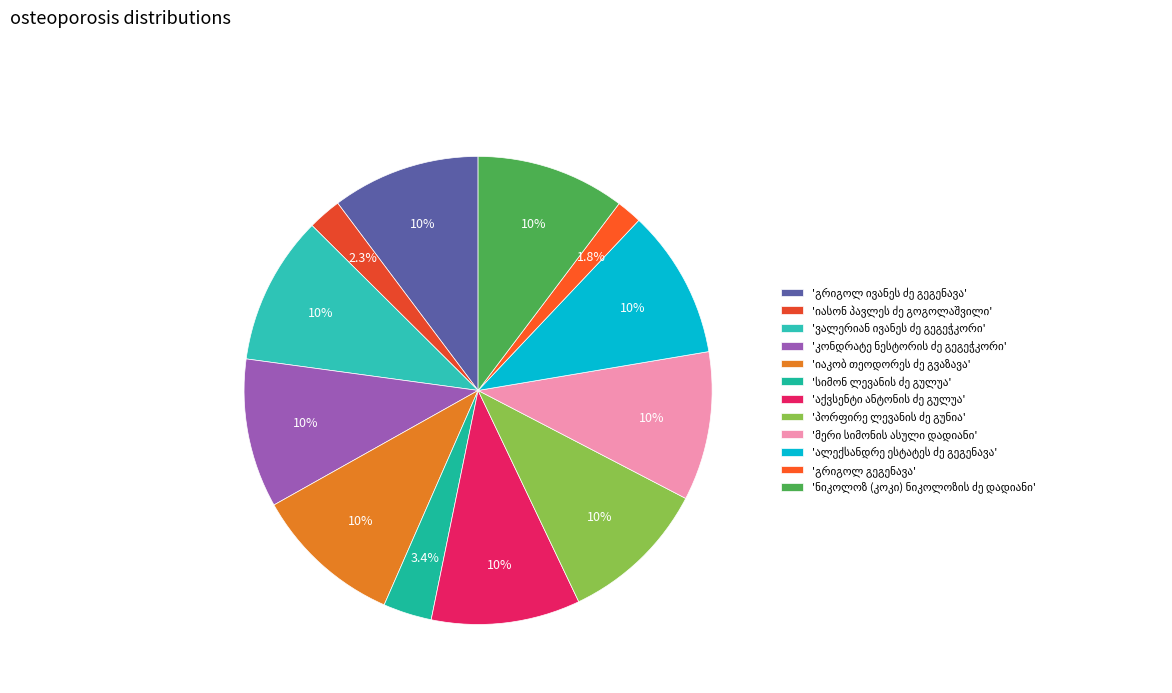

To the nearest percent, what is the average slice percentage?

8%